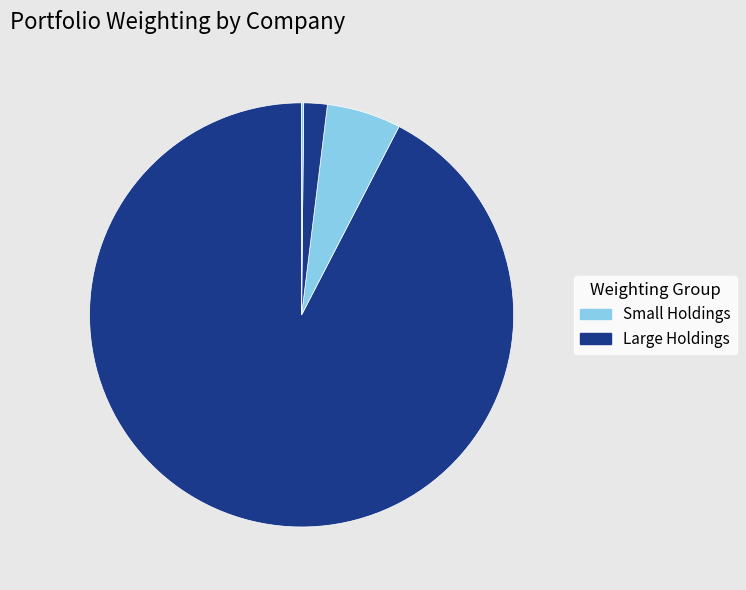

Count the number of slices in the pie.

4